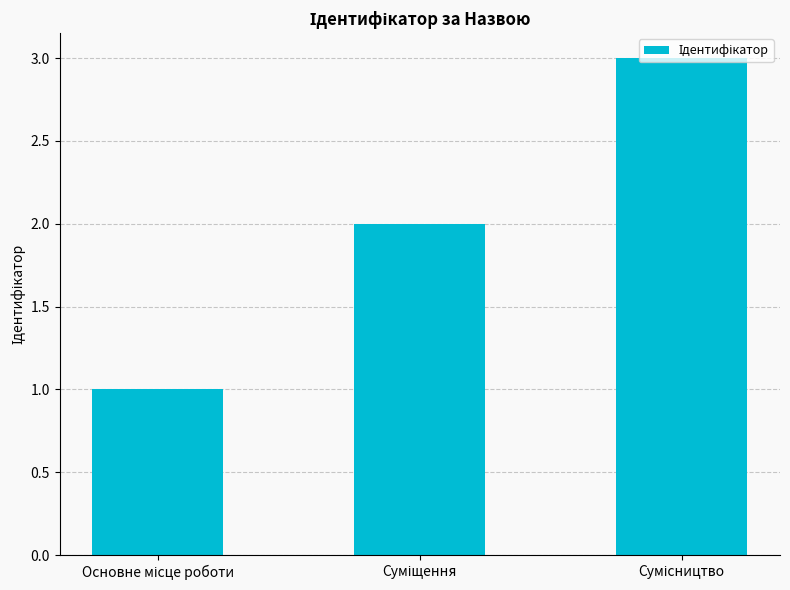

What is the sum of all values?

6